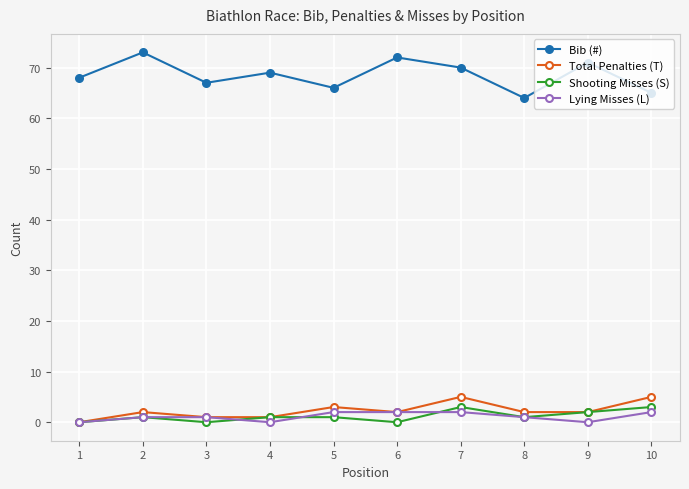

What is the total value across all series at 8?

68